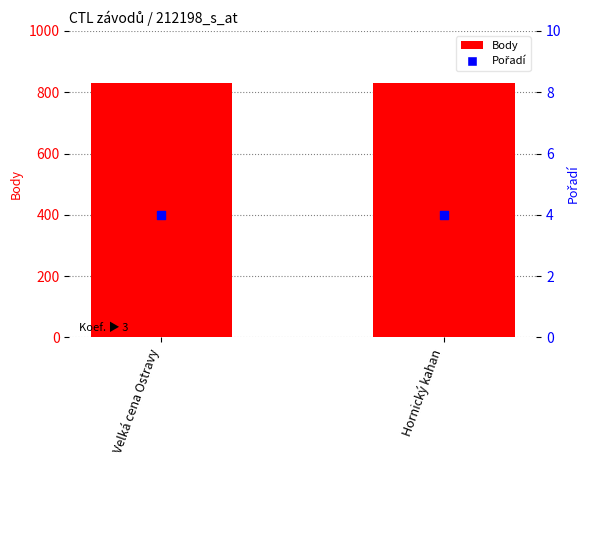

Which series contains the lowest Y value?

Pořadí